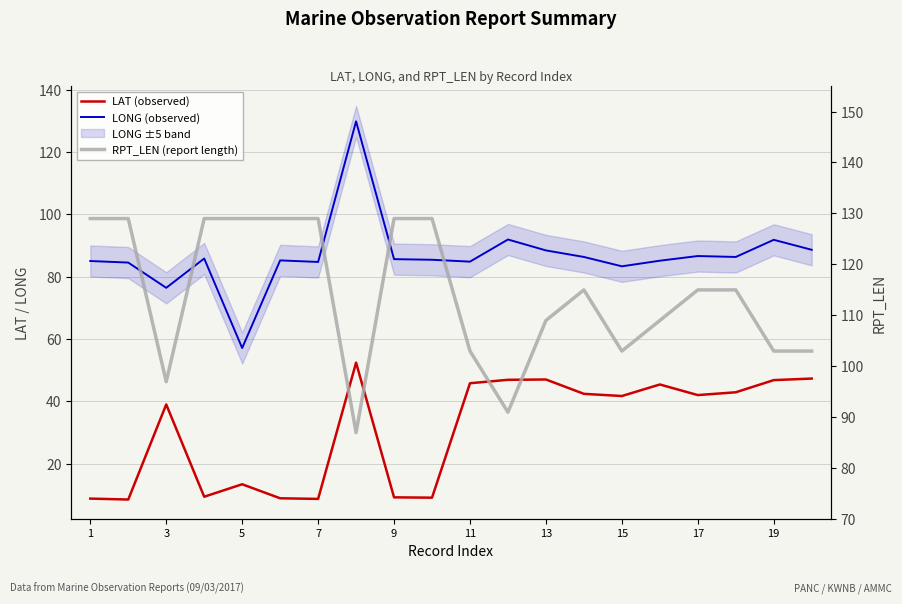

How many lines are shown in the chart?

3